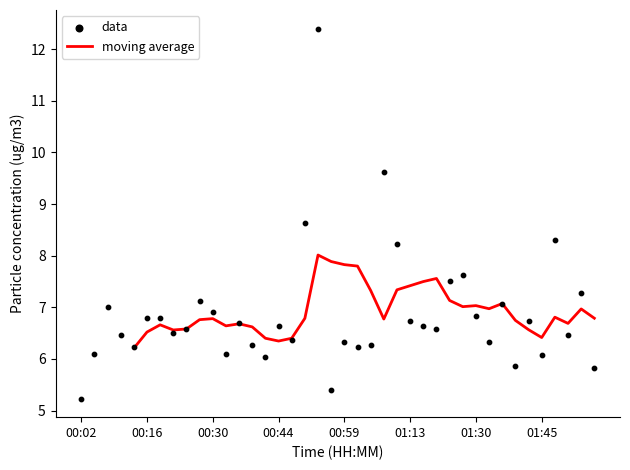

Which series reaches the minimum Y coordinate?

data